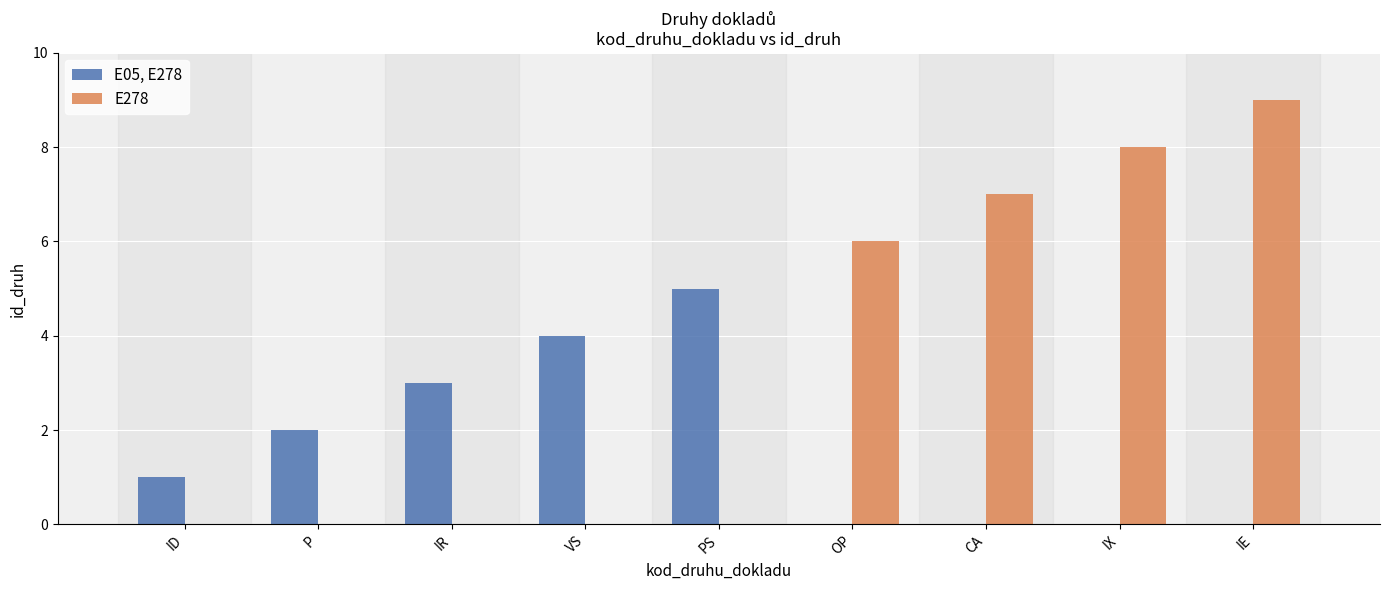

Where is E05, E278 nearest to the value 2?

P